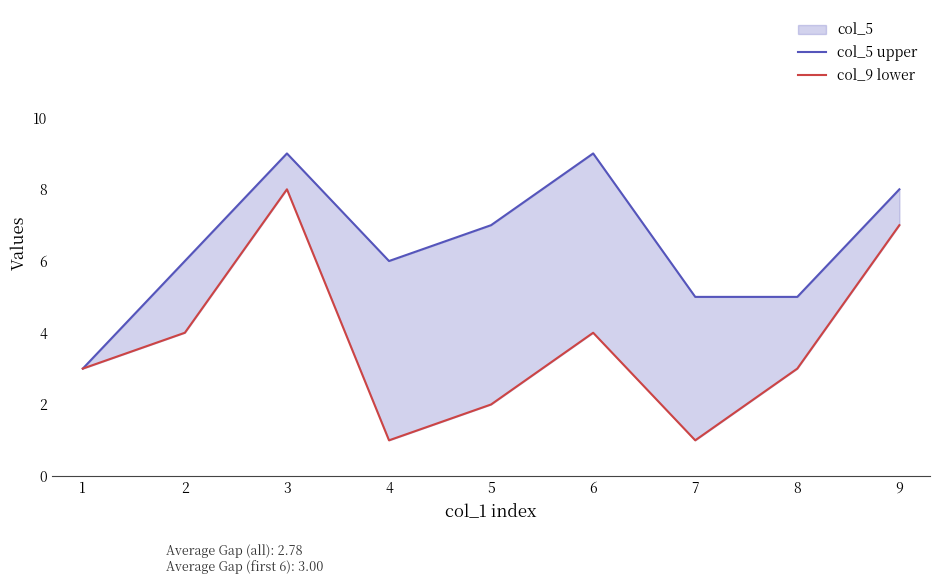

What are all the series names shown in the legend?

col_5 upper, col_9 lower